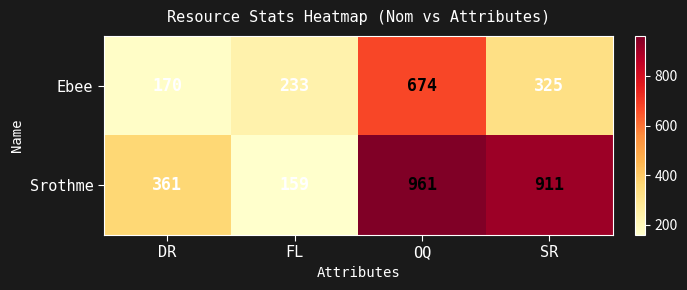

What is the spread (max minus min) of values at SR?

586